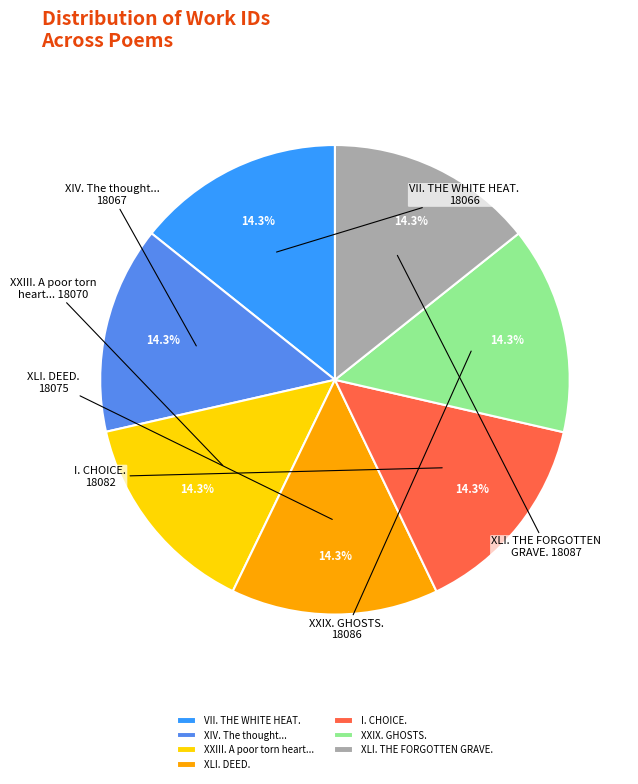

Is it true that XLI. THE FORGOTTEN GRAVE. is 14% of the pie?

True